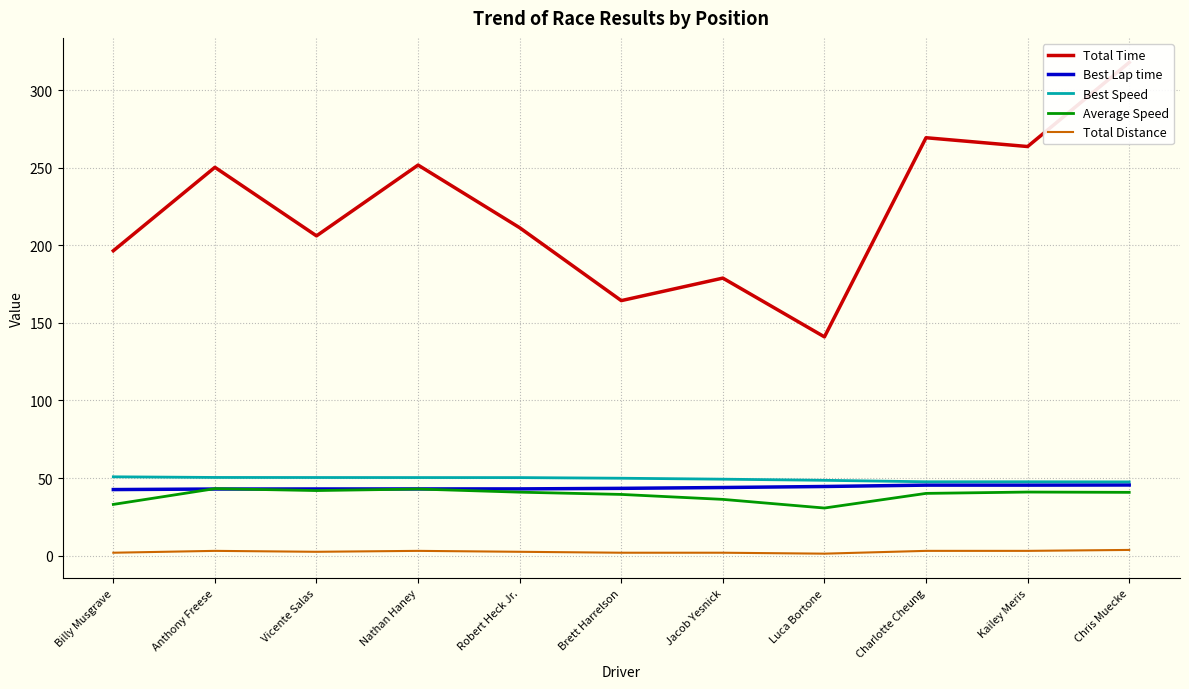

Reading right to left, list all the values displayed in this chart.

Total Time: 318.1	263.8	269.5	141.0	179.0	164.4	211.5	251.9	206.2	250.4	196.6
Best Lap time: 45.5	45.4	45.4	44.5	43.9	43.3	43.0	43.0	42.9	42.9	42.5
Best Speed: 47.5	47.6	47.6	48.5	49.2	49.9	50.3	50.3	50.3	50.4	50.8
Average Speed: 40.7	40.9	40.1	30.6	36.2	39.4	40.9	42.9	41.9	43.1	33.0
Total Distance: 3.6	3.0	3.0	1.2	1.8	1.8	2.4	3.0	2.4	3.0	1.8